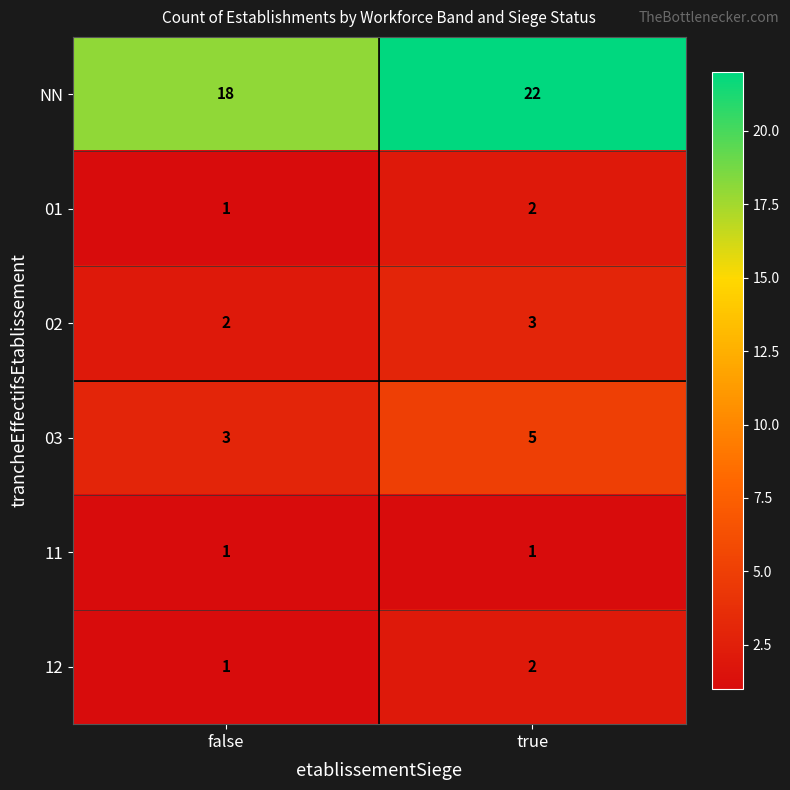

Is the value of 01 at true greater than the value of 12 at false?

Yes